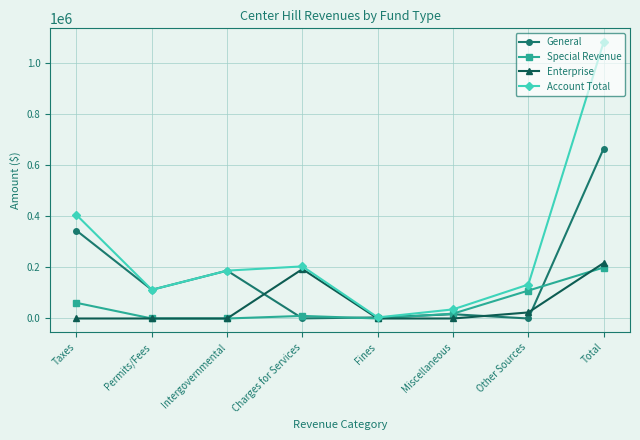

At how many categories does at least one series exceed 235948?

2